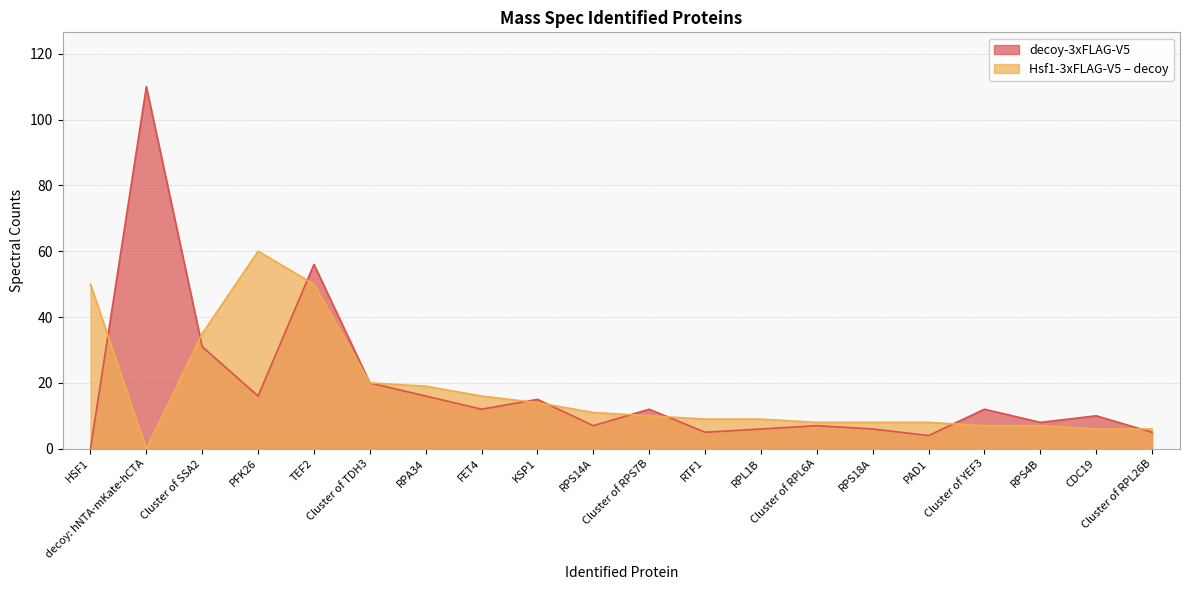

What is the label of the 8th point from the left?

FET4